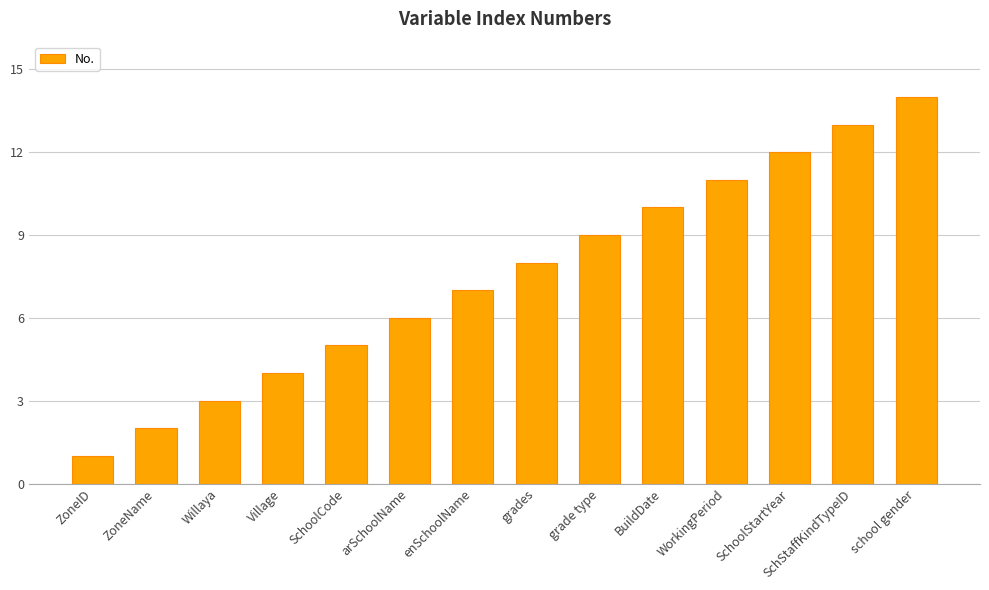

At which category does the chart reach its minimum across all series?

ZoneID